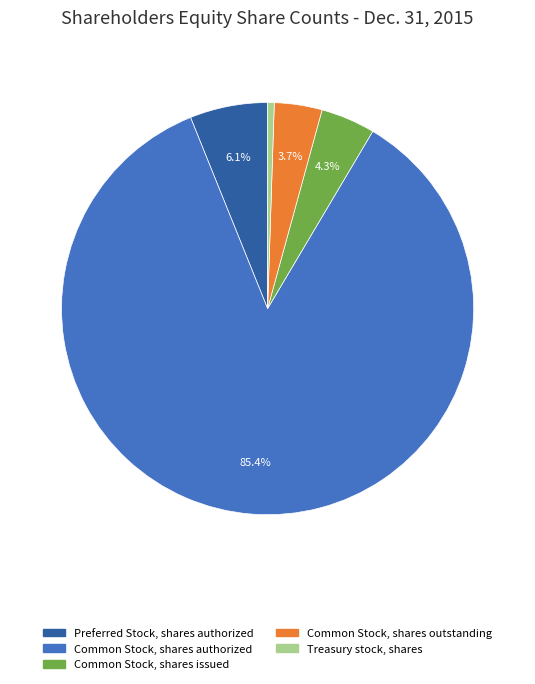

Does any single category account for the majority?

Yes